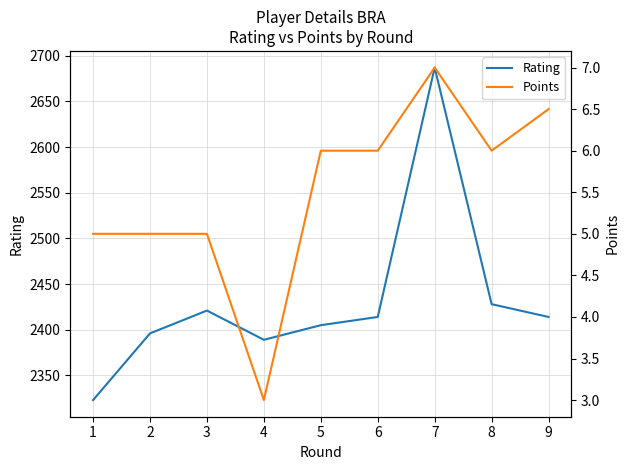

Does the chart display data point markers on the line(s)?

No